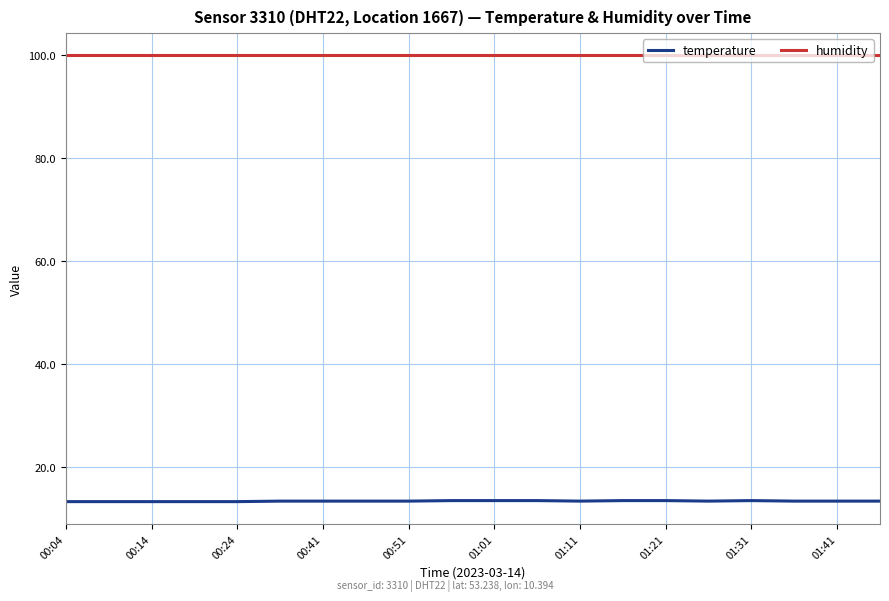

Rank the series by their average value, from lowest to highest.

temperature, humidity